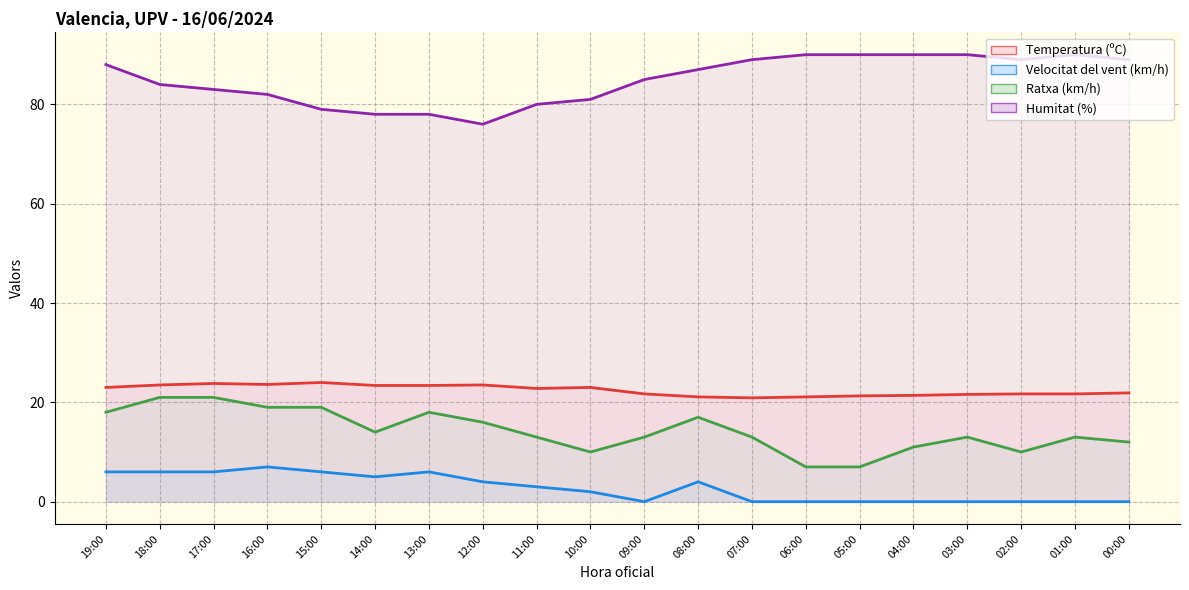

At which category does Velocitat del vent (km/h) reach its first local peak?

16:00